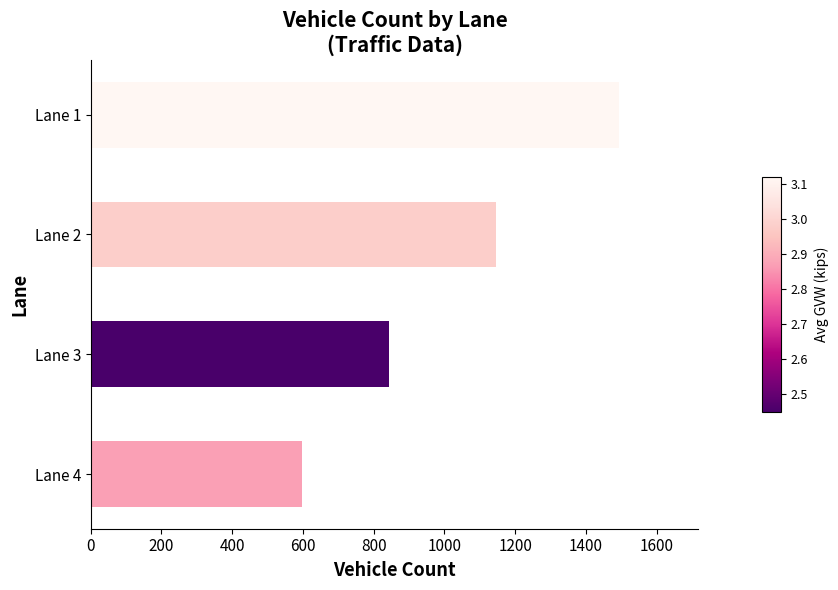

List the labels in order of value, largest first.

Lane 1, Lane 2, Lane 3, Lane 4